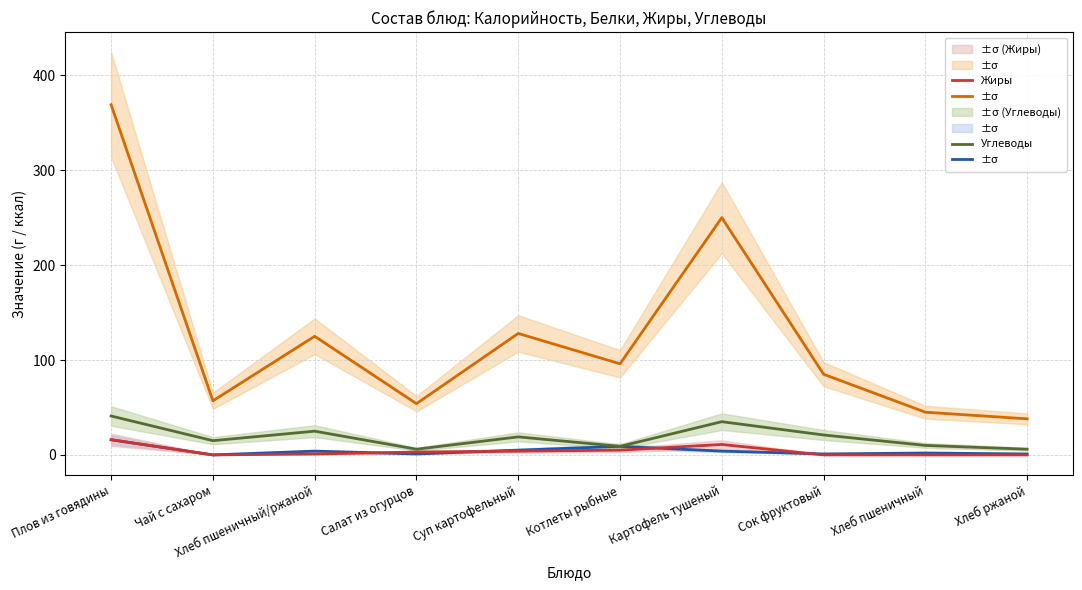

What is the sum of the Жиры values at Котлеты рыбные and Сок фруктовый?

5